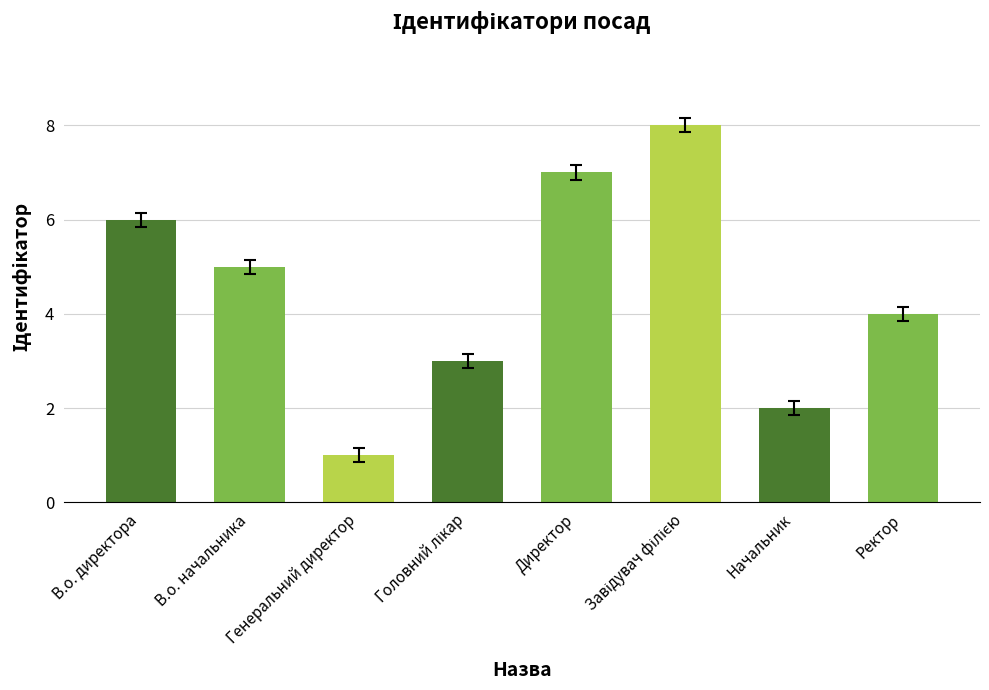

What is the greatest value displayed?

8